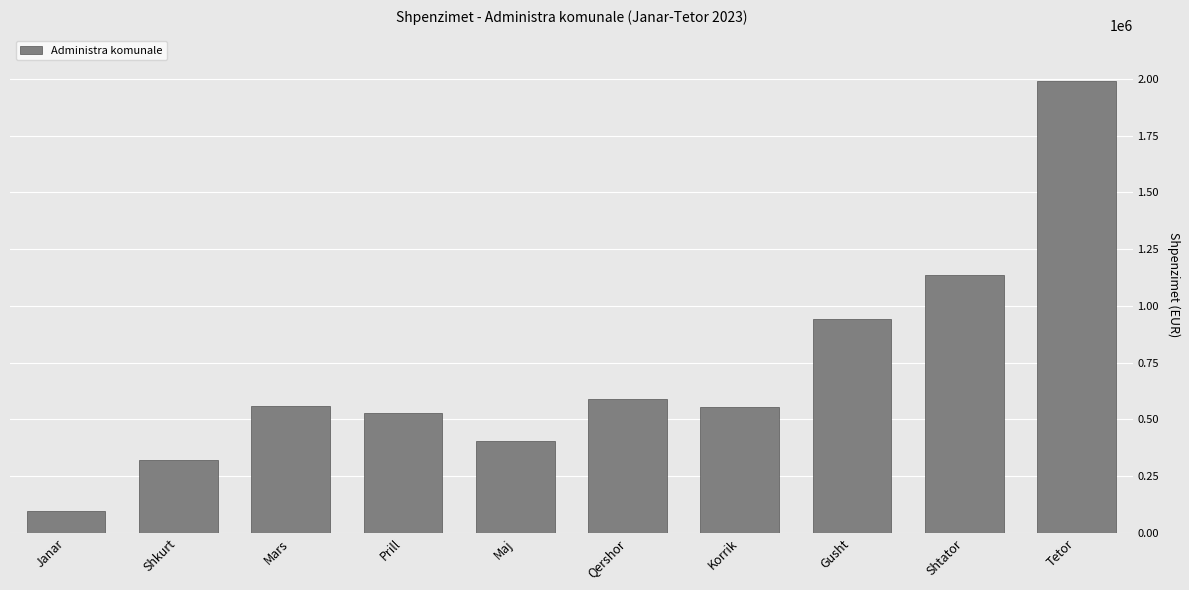

What is the average value?

712987.6